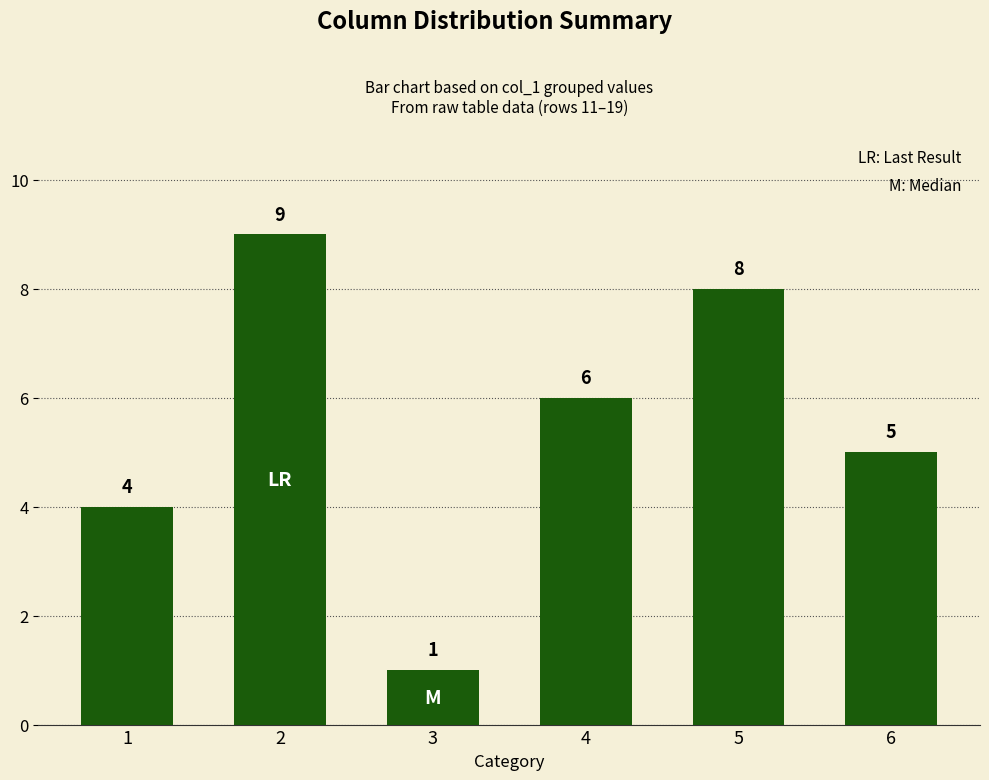

What is the sum of all values?

33